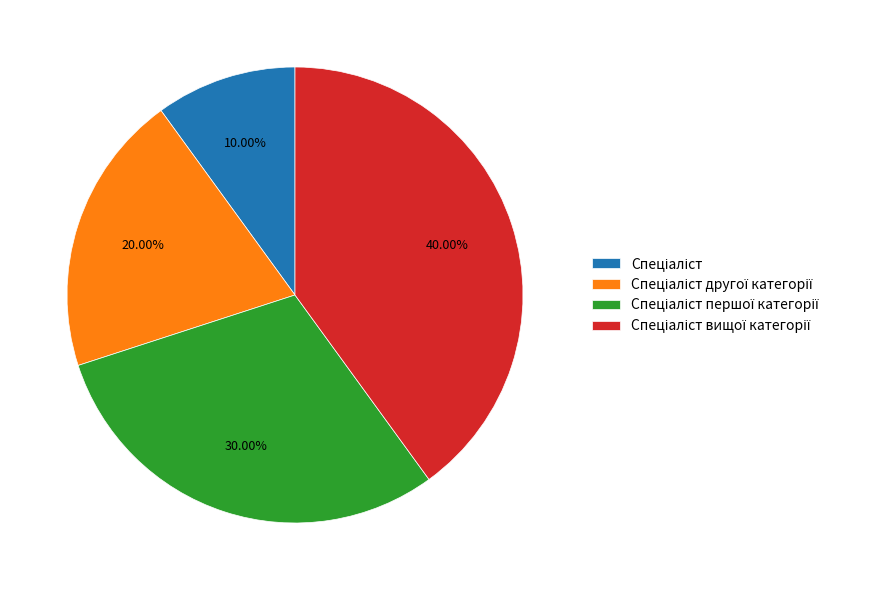

Does any single category account for the majority?

No